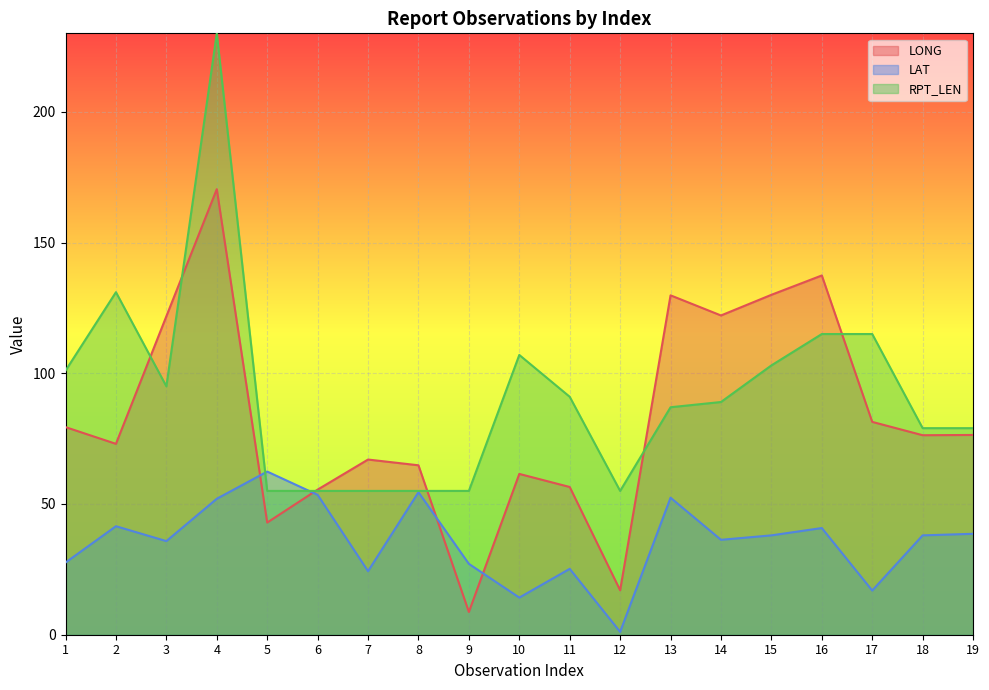

Between 4 and 17, which is larger?

4